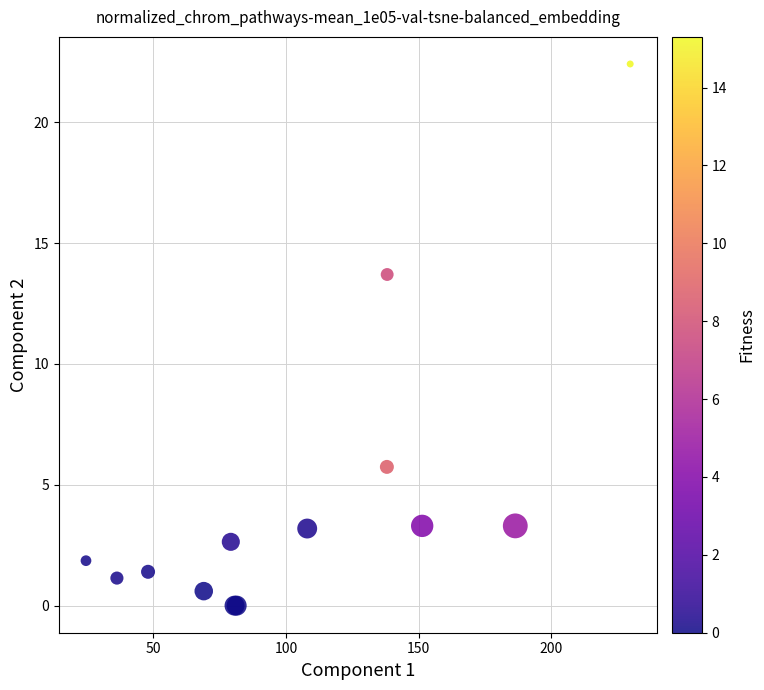

What Y value in the scatter plot is closest to 11?

13.7